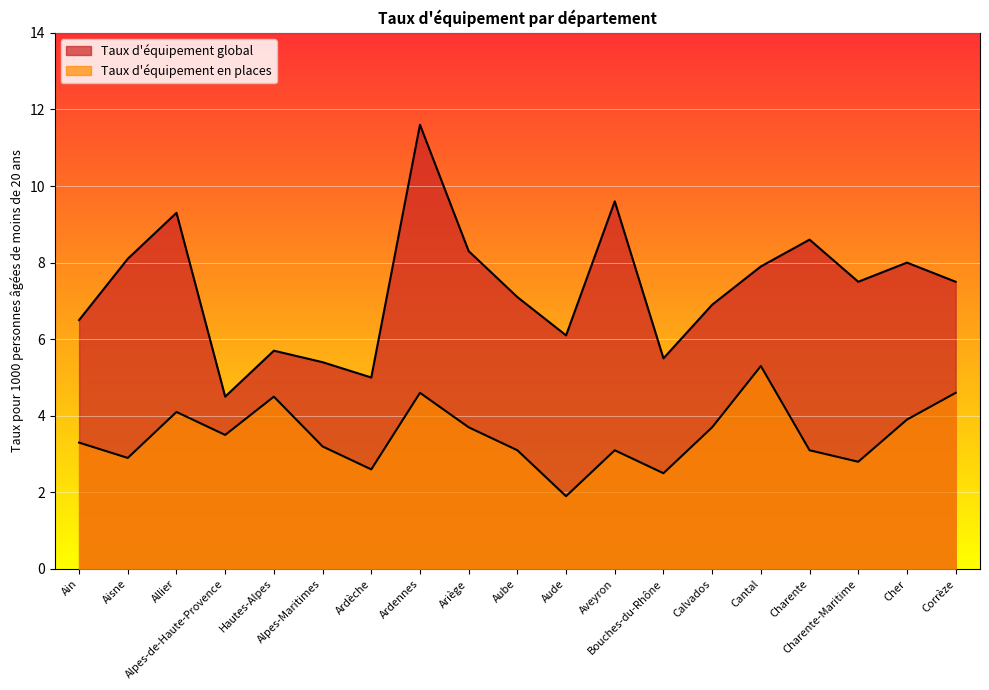

What is the difference between the highest and lowest values at Aveyron?

6.5